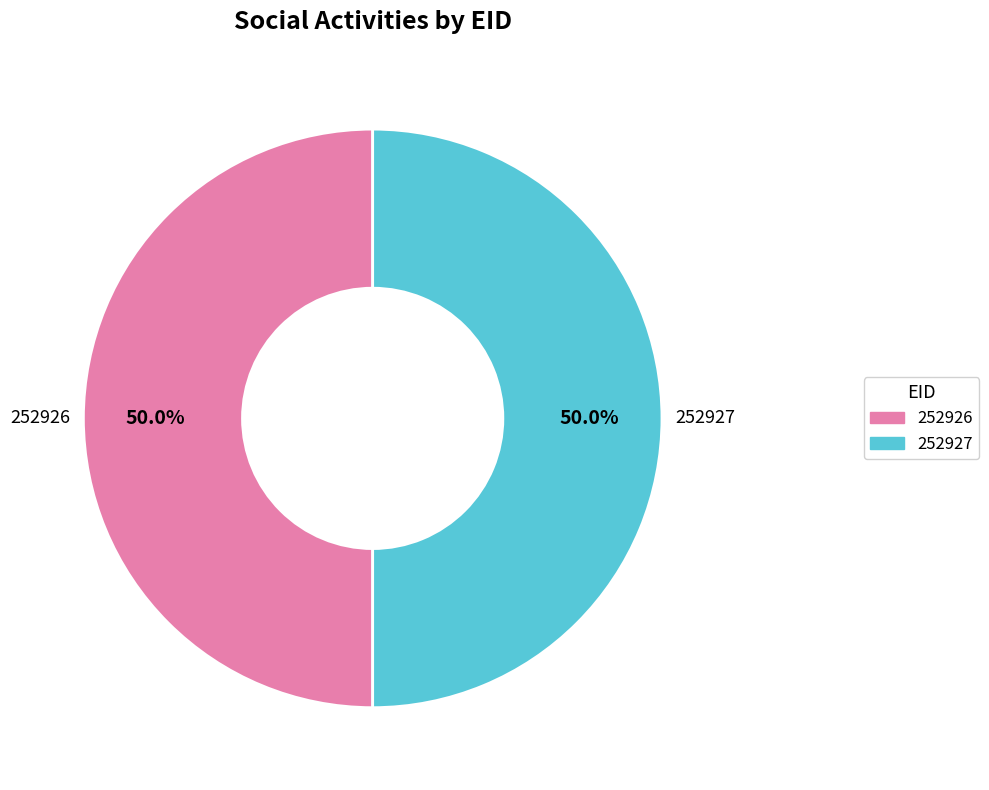

What is the total percentage of 252927 and 252926?

100.0%